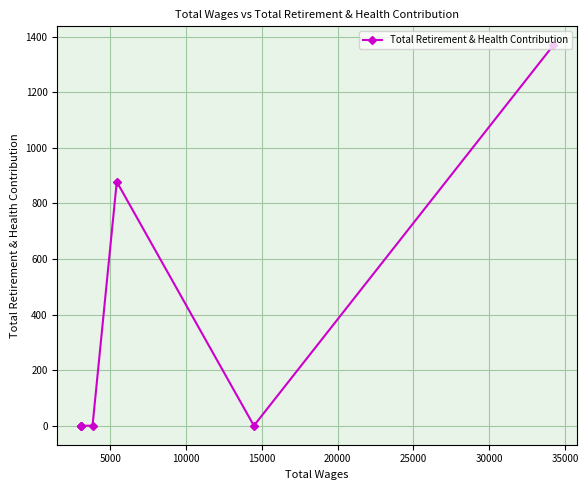

How many lines are shown in the chart?

1